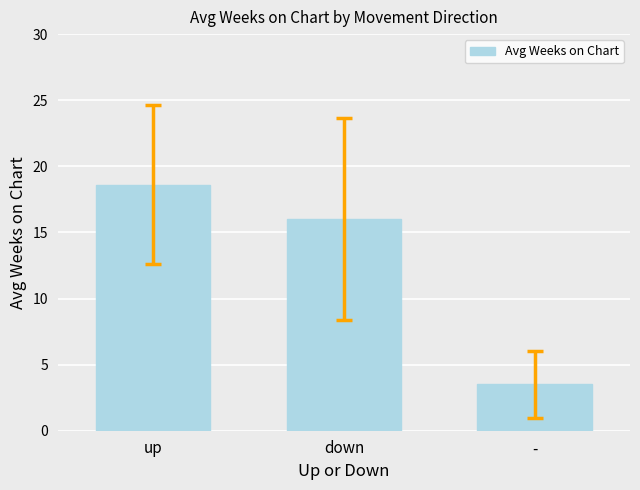

What is the sum of all values?

38.1